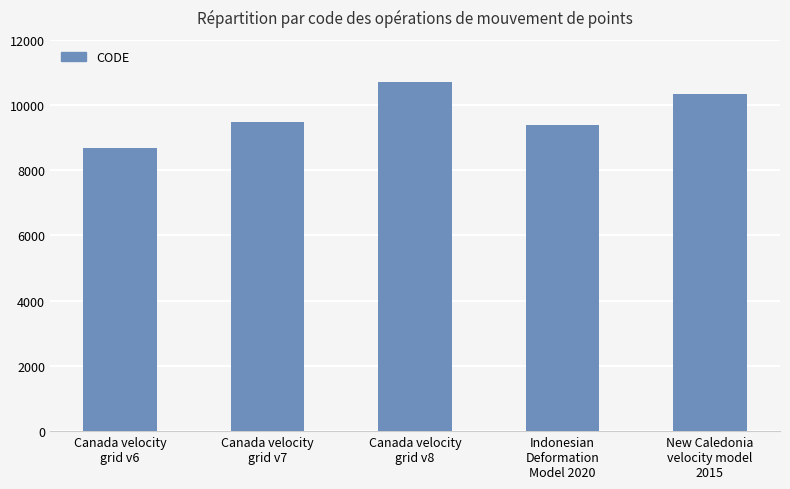

True or false: the data shows 10707 at Canada velocity
grid v8.

True